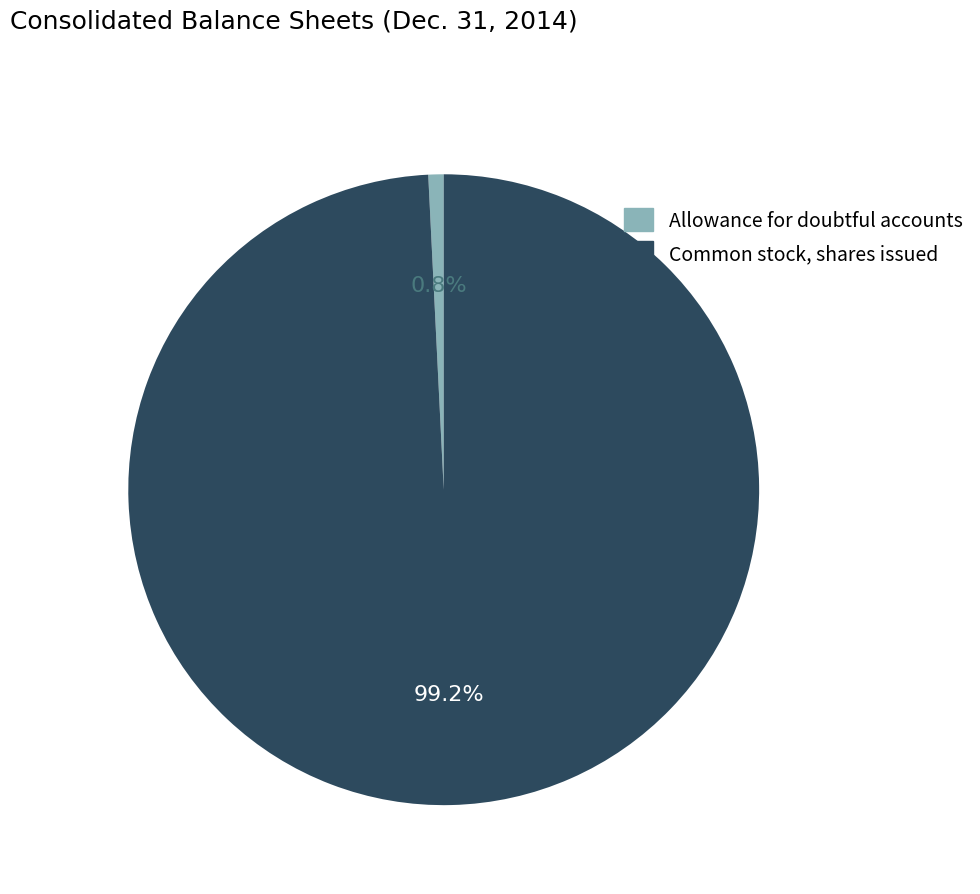

To the nearest percent, what is the difference between the largest and smallest slice percentages?

98%